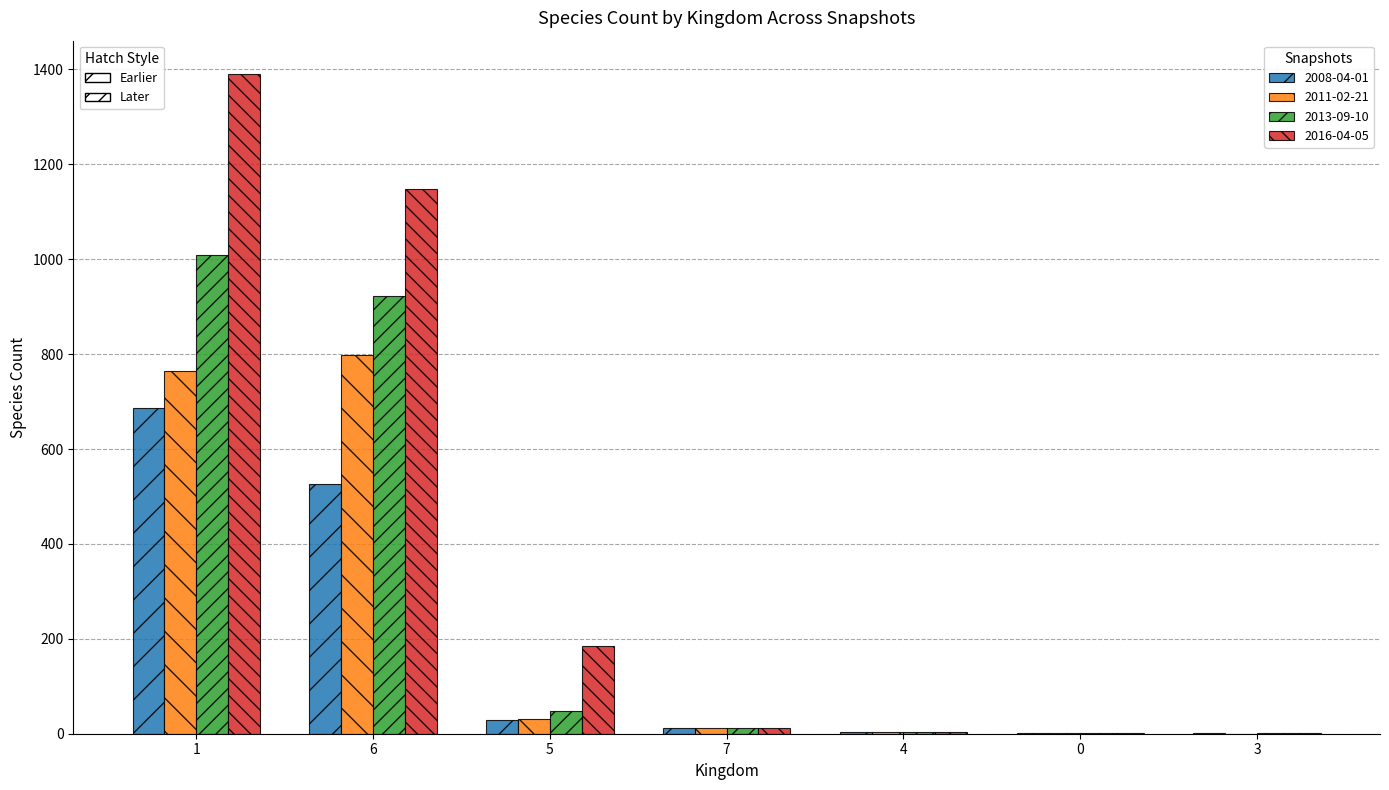

What is the greatest value displayed?

1391